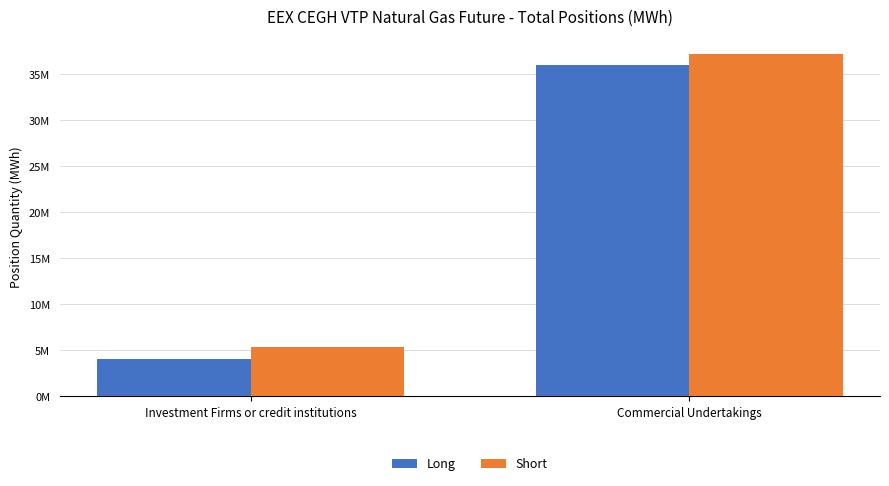

What are all the series names shown in the legend?

Long, Short